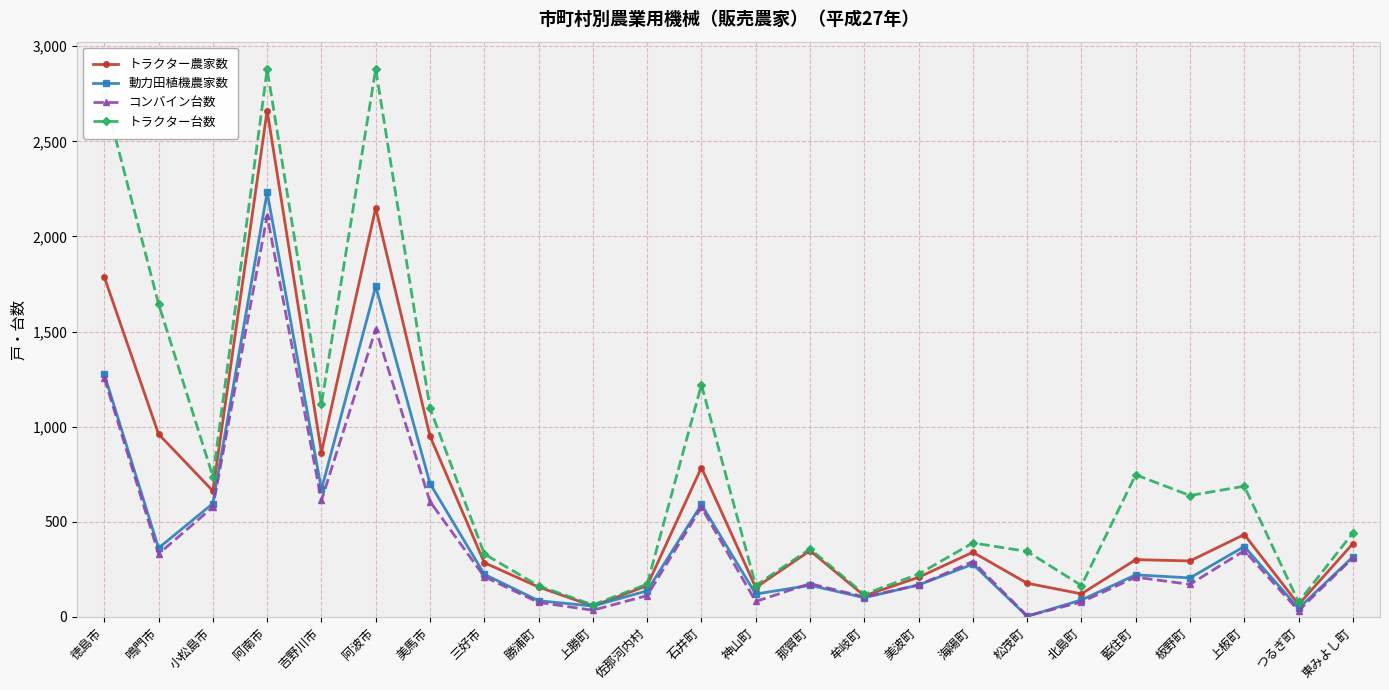

What is the highest value of the トラクター農家数 series?

2662